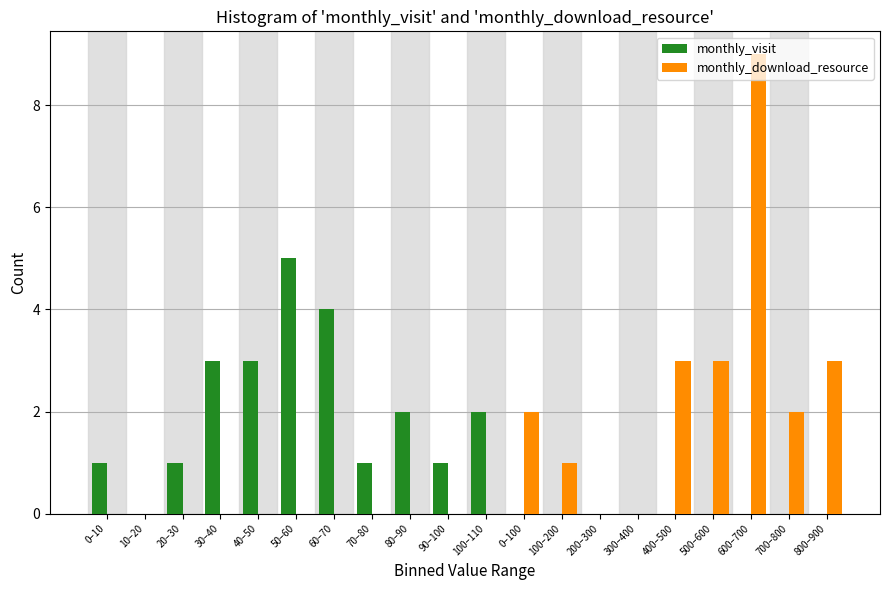

The value of monthly_visit at 800–900 is 2. True or false?

False